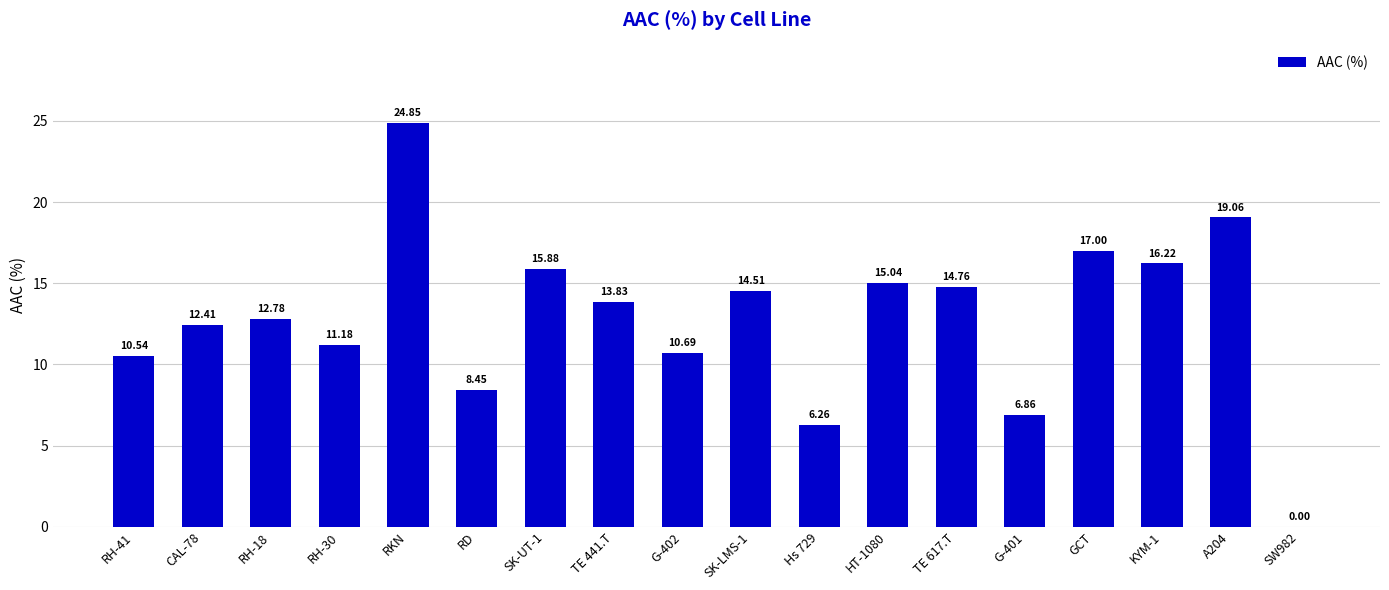

What is the change in value from RKN to Hs 729?

-18.6